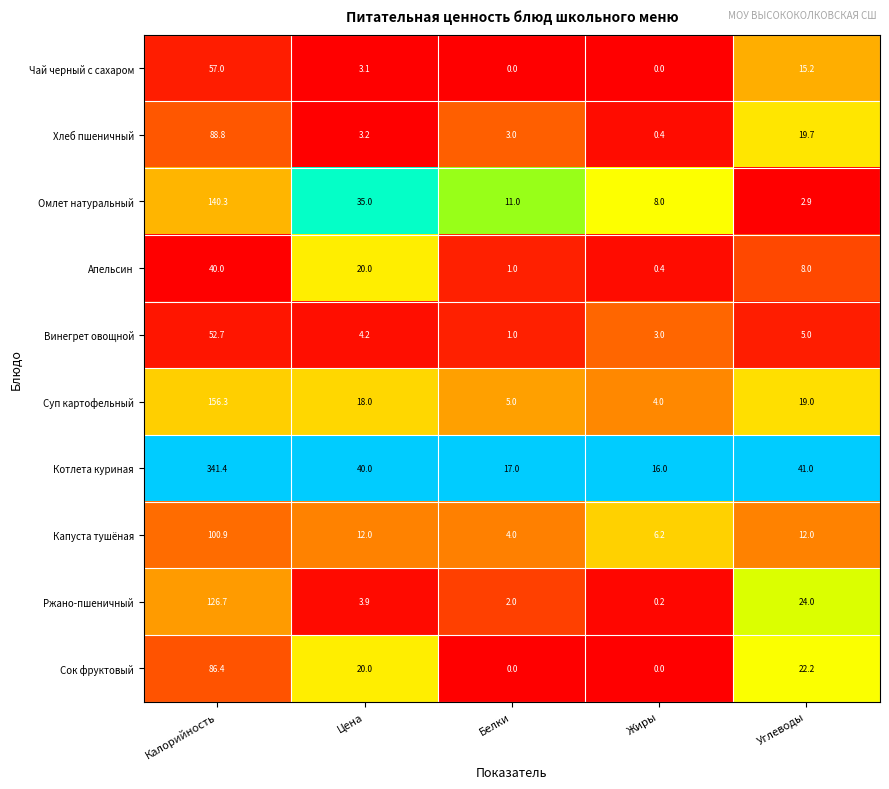

At how many categories does at least one series exceed 0?

5